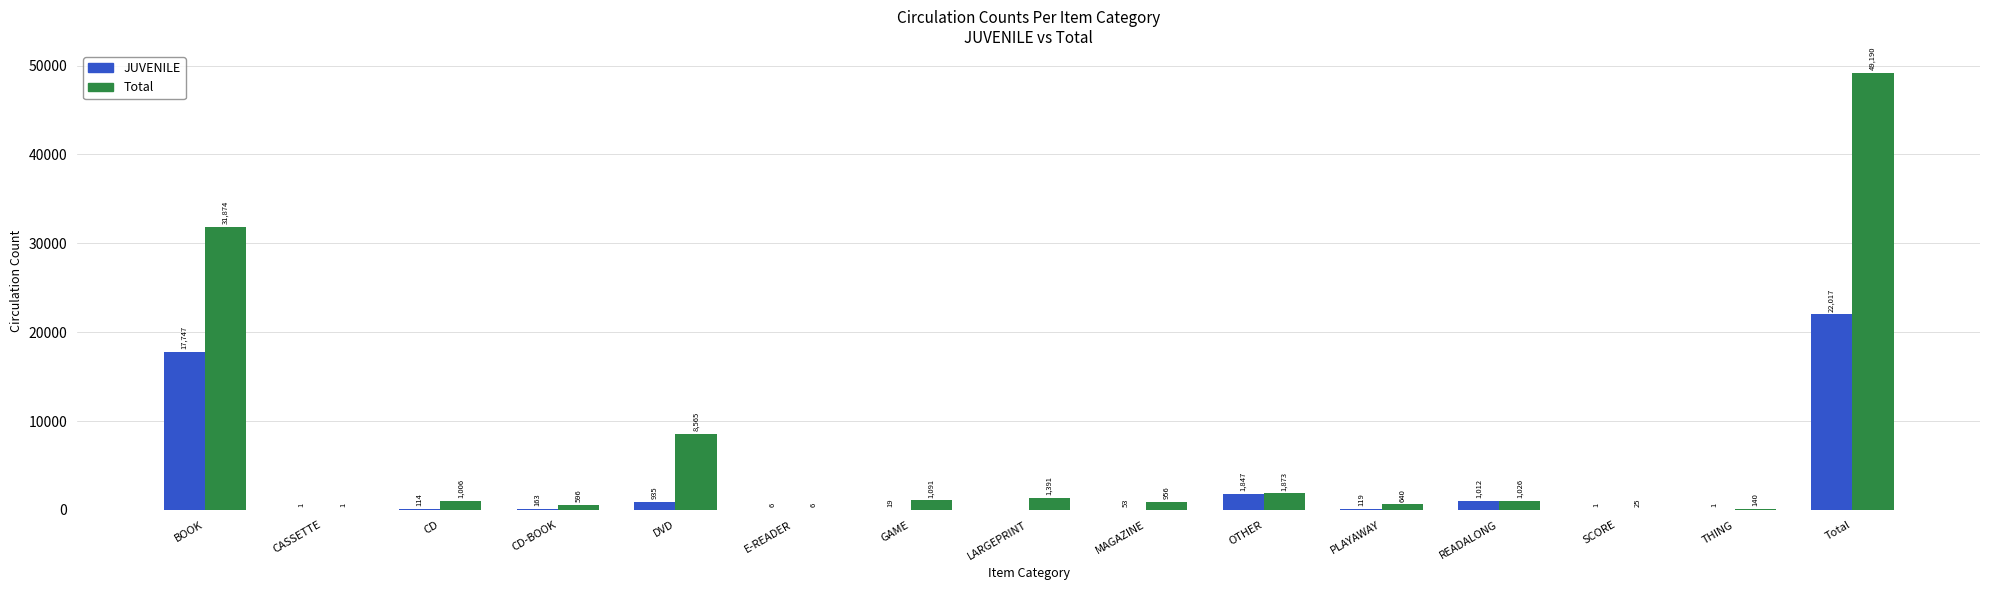

How many values in JUVENILE are above zero?

14